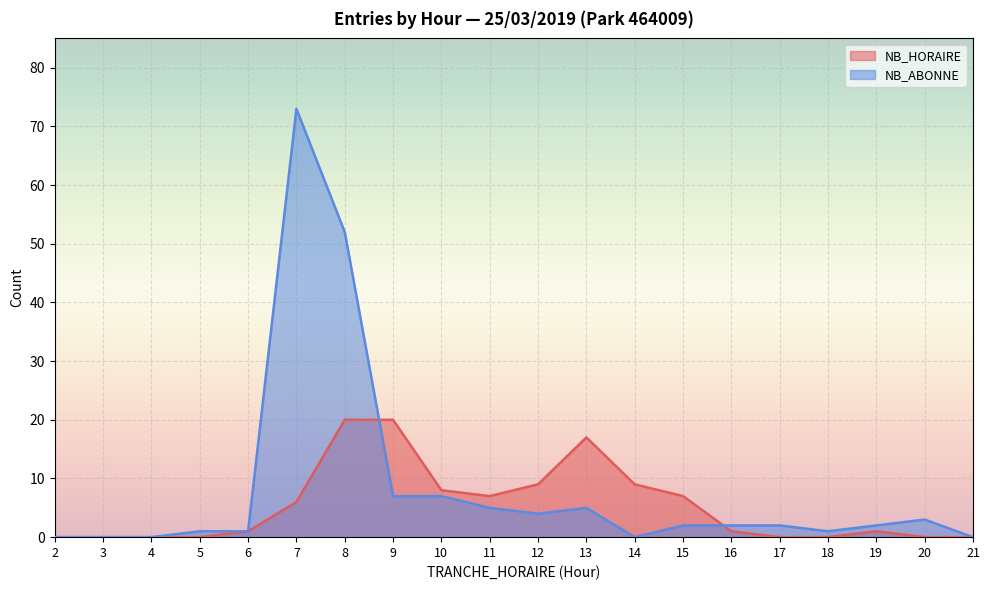

How many intersections are there between NB_HORAIRE and NB_ABONNE?

2